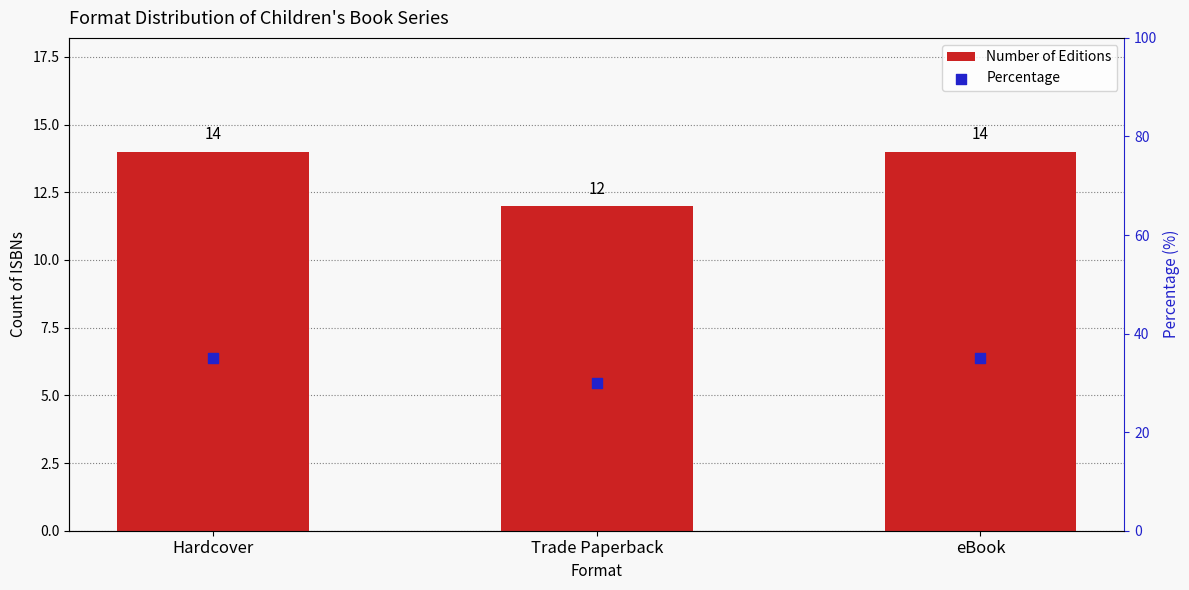

Is the value of Number of Editions at Hardcover greater than the value of Percentage at eBook?

No